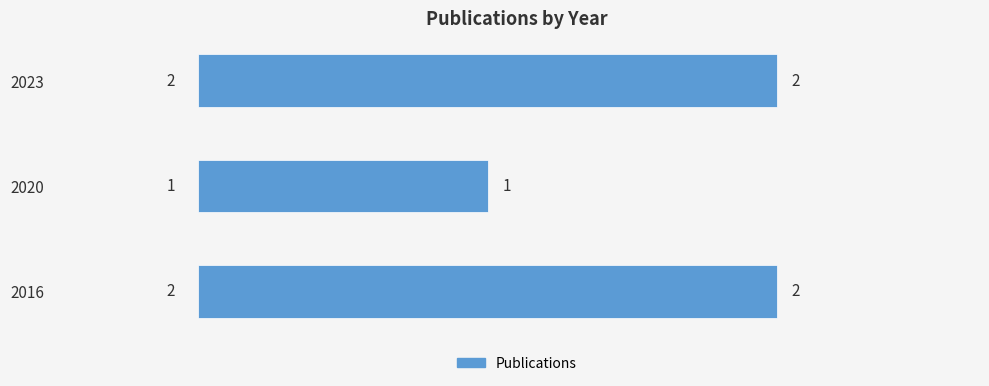

What is the sum of the values at 2020 and 2023?

3